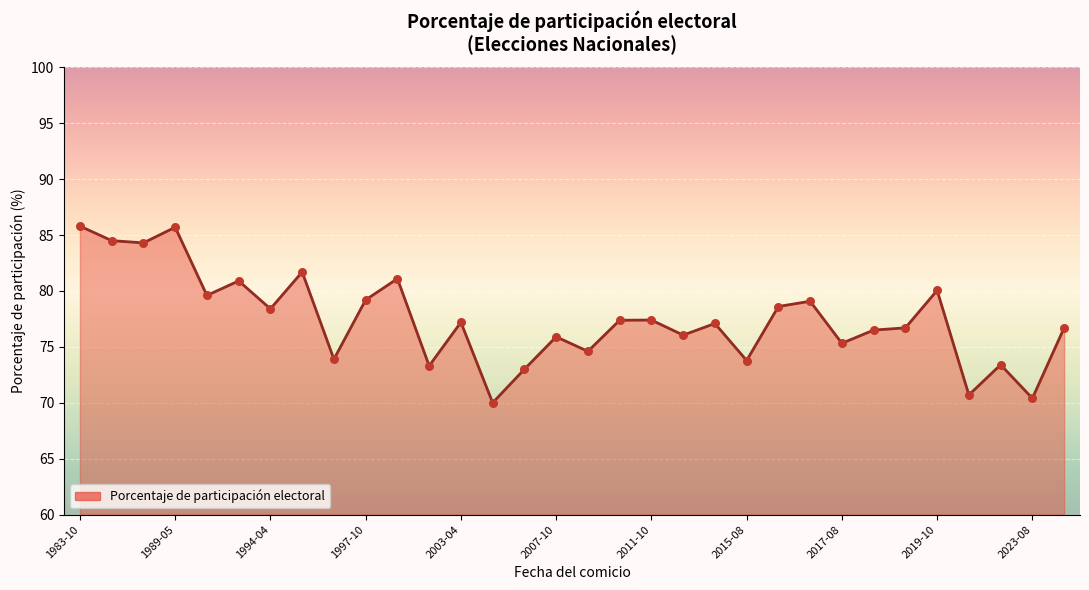

What is the maximum value shown in the chart?

85.8